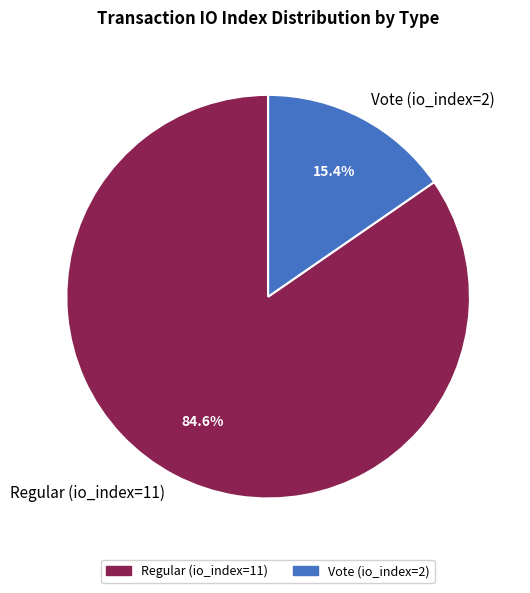

How many segments does this pie chart have?

2